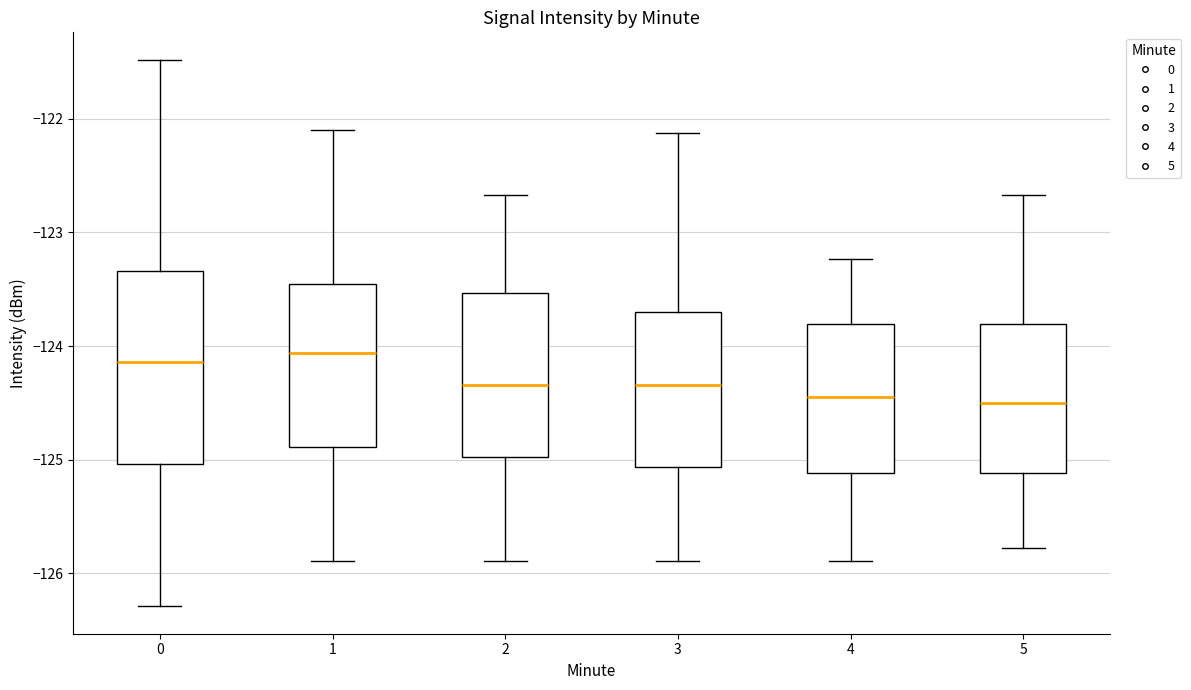

Reading left to right, read every box against the y-axis: the position of its median line, the range the box covers, and the ends of its whiskers. The values are not printed on the chart, so give them approximately, as read against the axis.

0: median -124.1, box -125.0 to -123.3, whiskers -126.3 to -121.5
1: median -124.1, box -124.9 to -123.4, whiskers -125.9 to -122.1
2: median -124.3, box -125.0 to -123.5, whiskers -125.9 to -122.7
3: median -124.3, box -125.1 to -123.7, whiskers -125.9 to -122.1
4: median -124.4, box -125.1 to -123.8, whiskers -125.9 to -123.2
5: median -124.5, box -125.1 to -123.8, whiskers -125.8 to -122.7